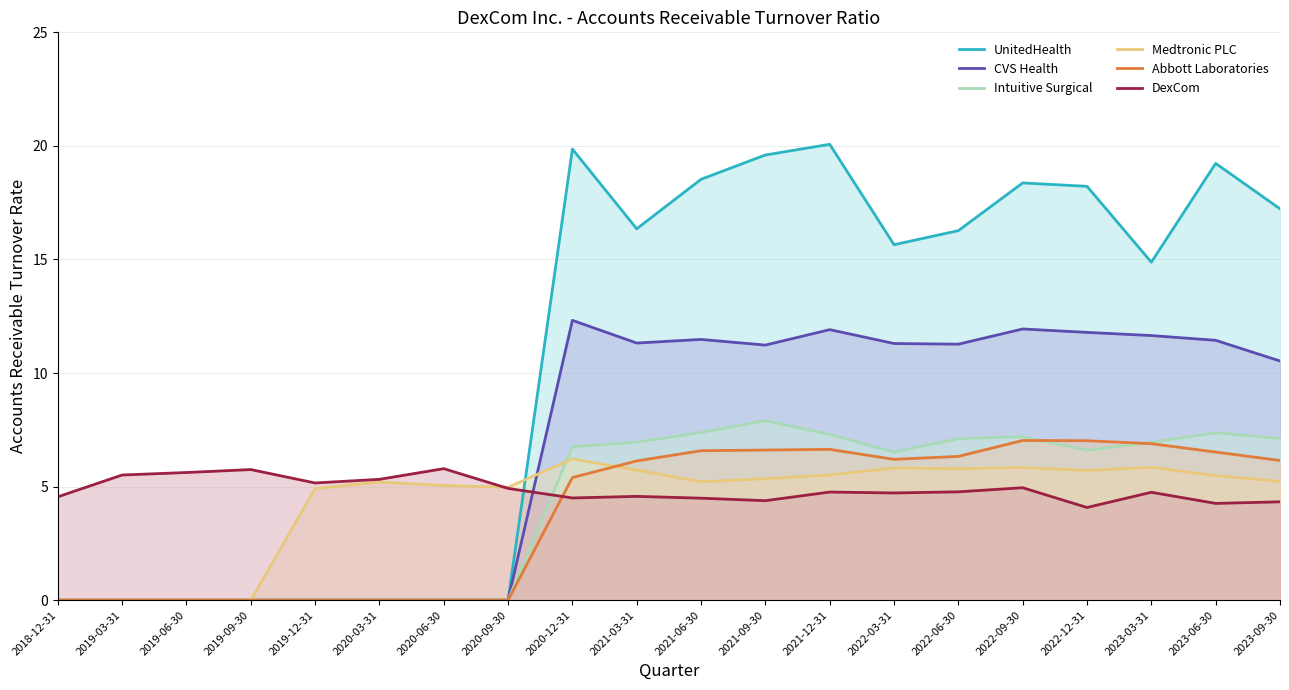

True or false: UnitedHealth and Medtronic PLC cross at least once.

True